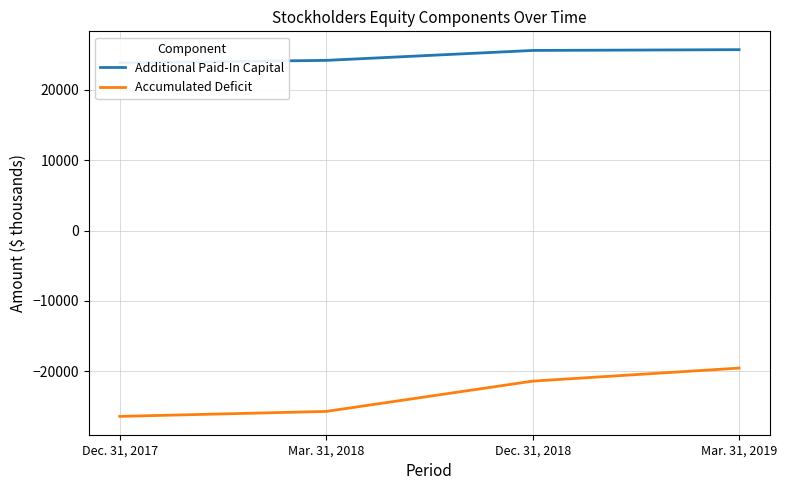

What is the total value across all series at Dec. 31, 2018?

4190